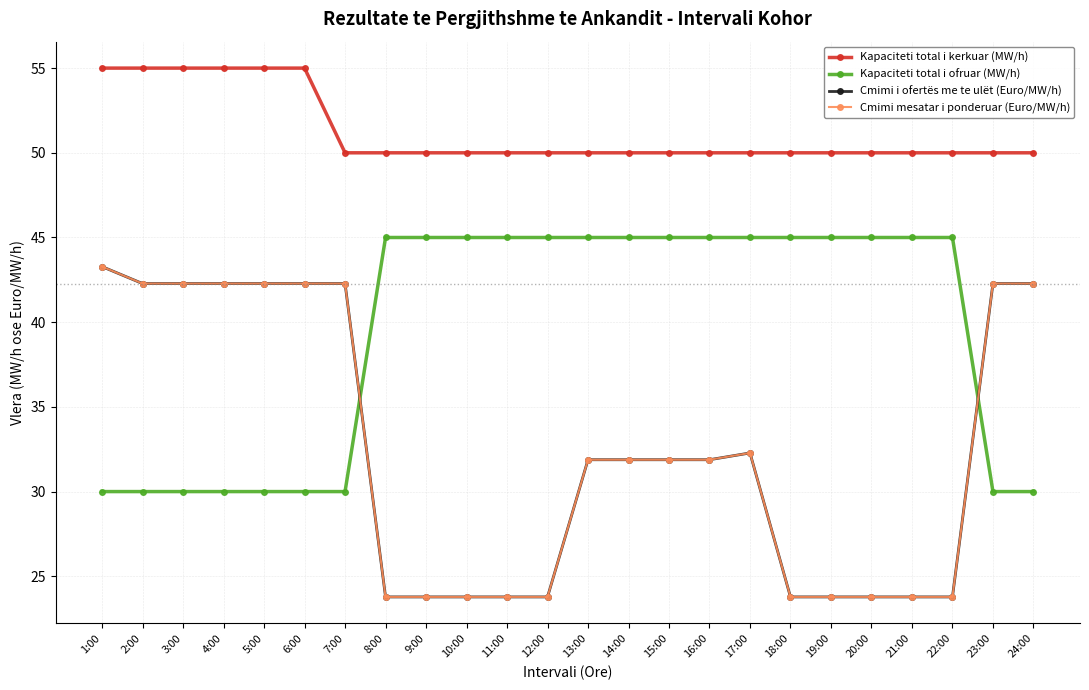

True or false: Cmimi mesatar i ponderuar (Euro/MW/h) has more than 0 interior local peaks.

True